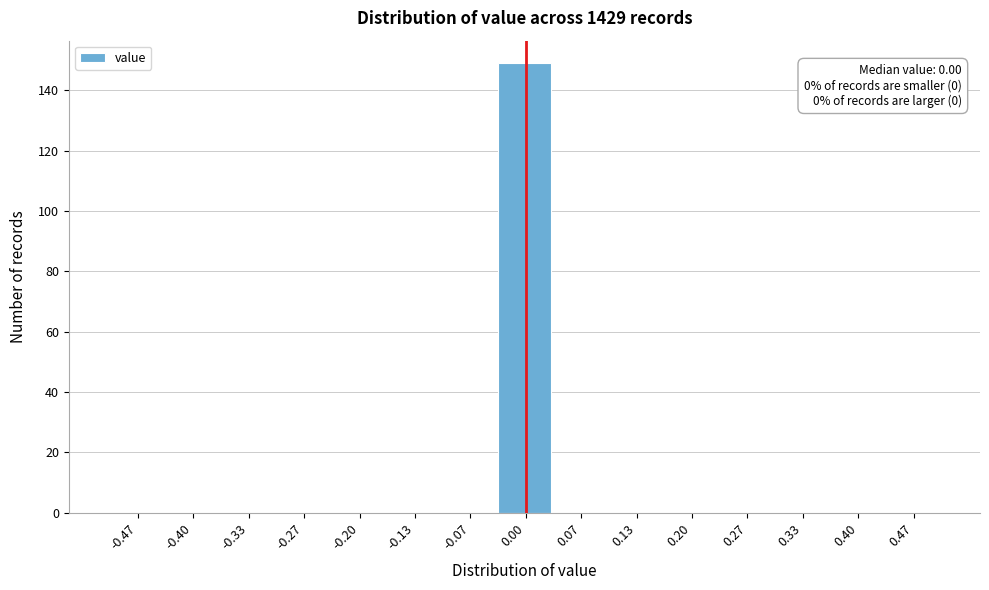

Over which range of the x-axis is the bar tallest?

-0.03 to 0.03